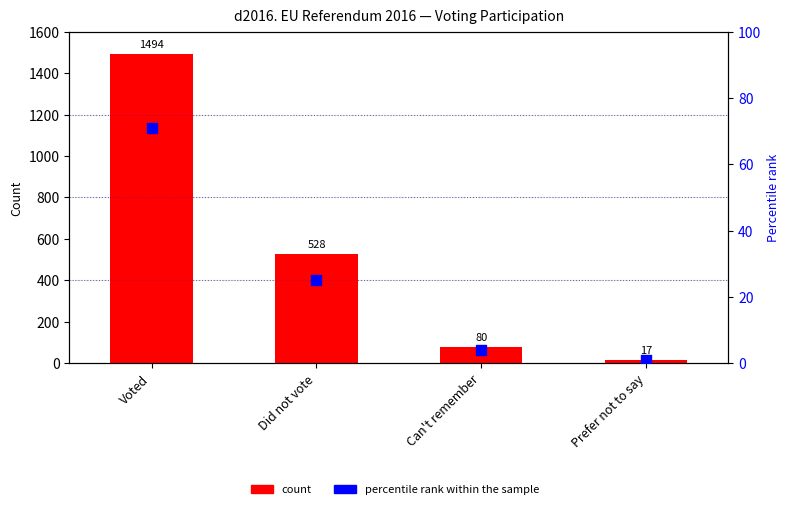

What are all the series names shown in the legend?

count, percentile rank within the sample